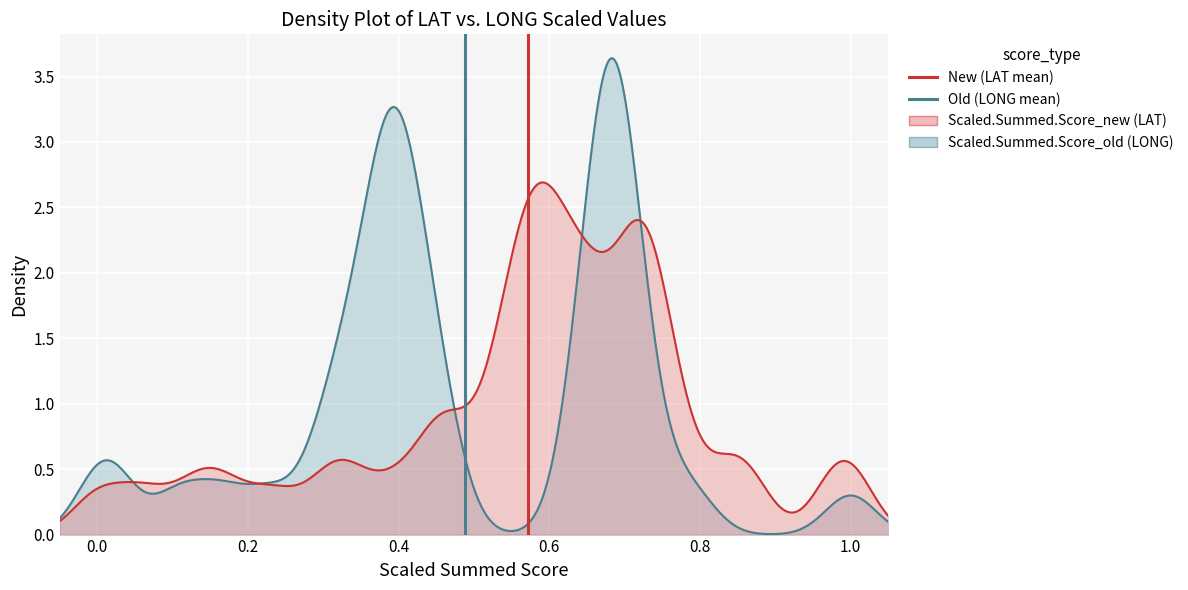

Which series has the largest total across all categories?

New